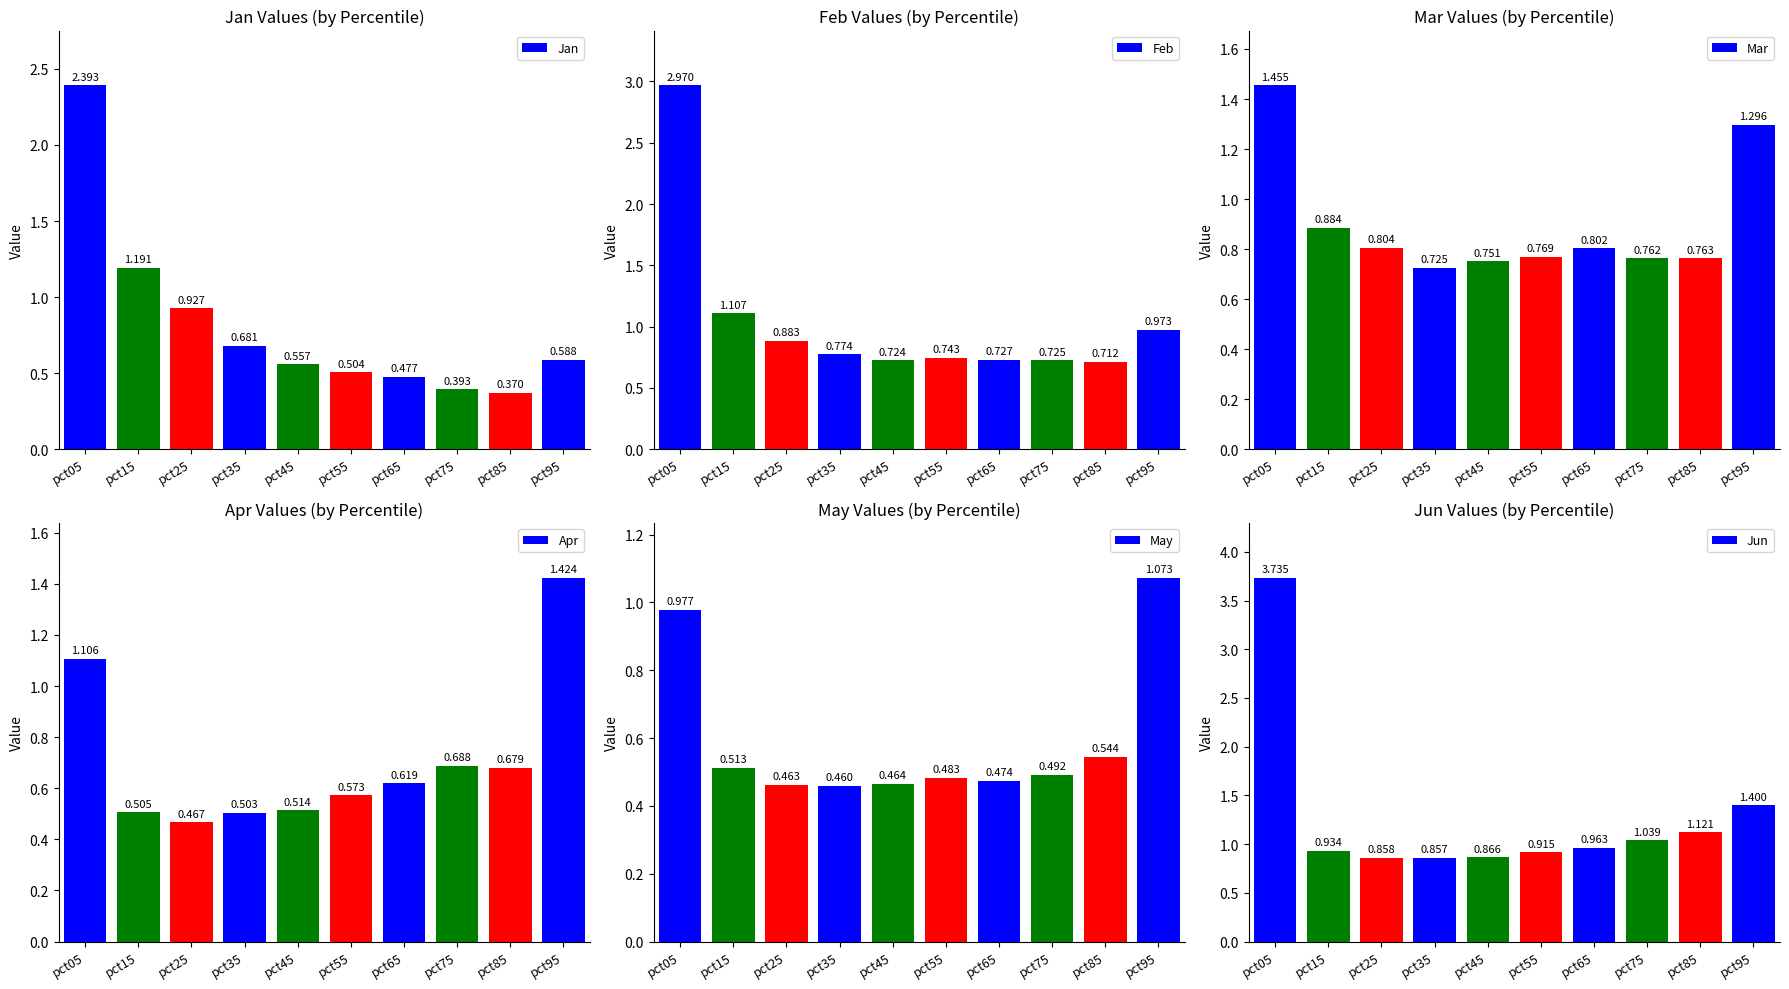

At which label is Mar closest to 1?

pct15